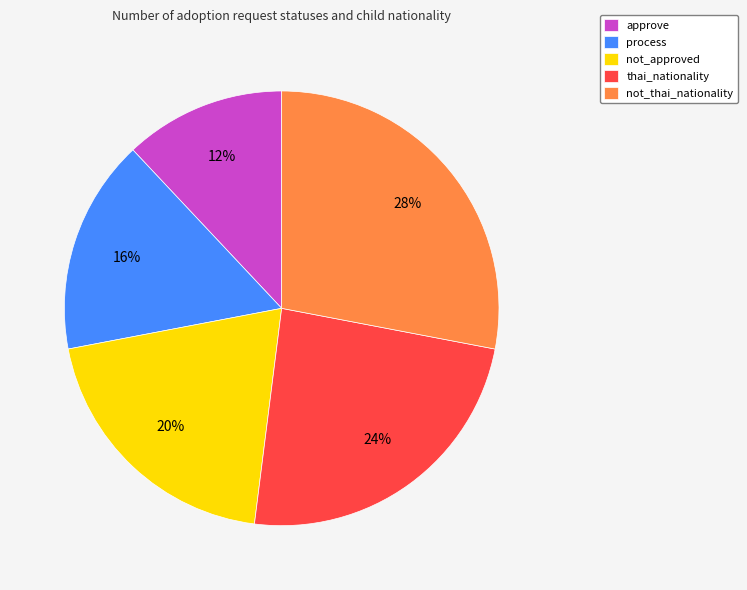

To the nearest percent, what is the average slice percentage?

20%